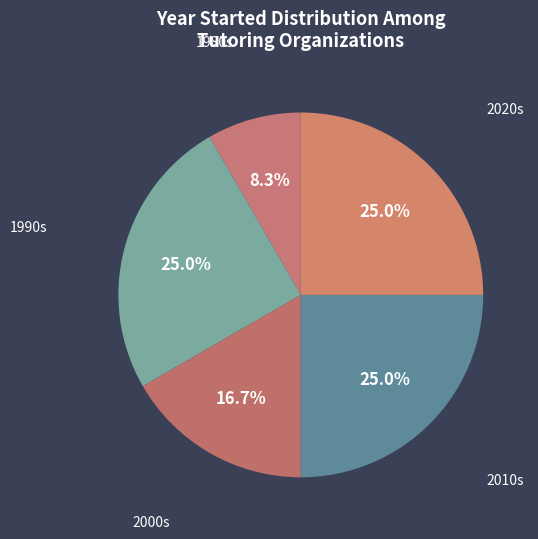

Does 2010s represent more than half of the total?

No